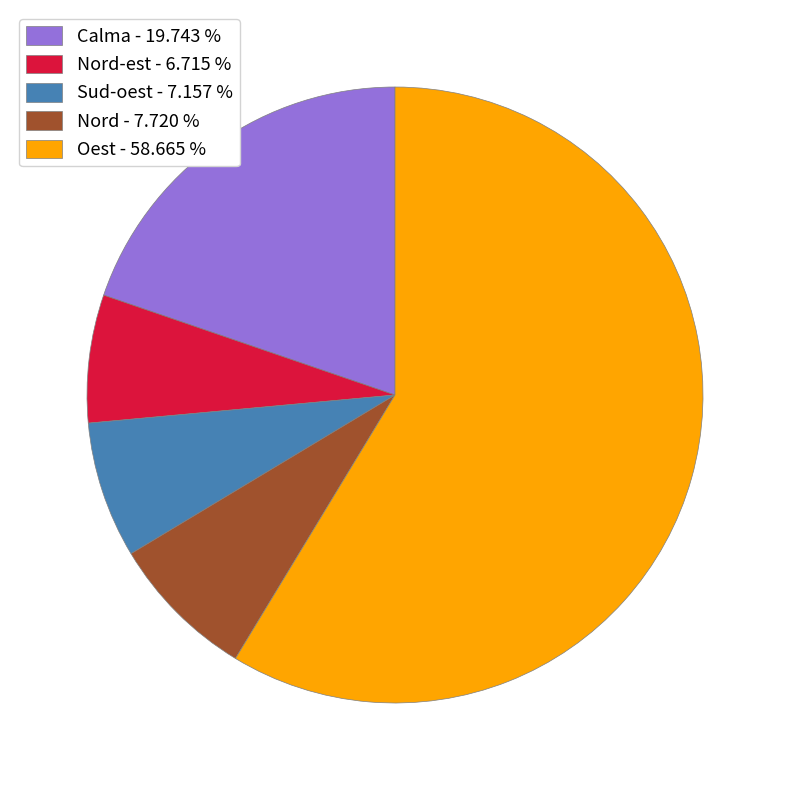

Which category accounts for the majority?

Oest - 58.665 %